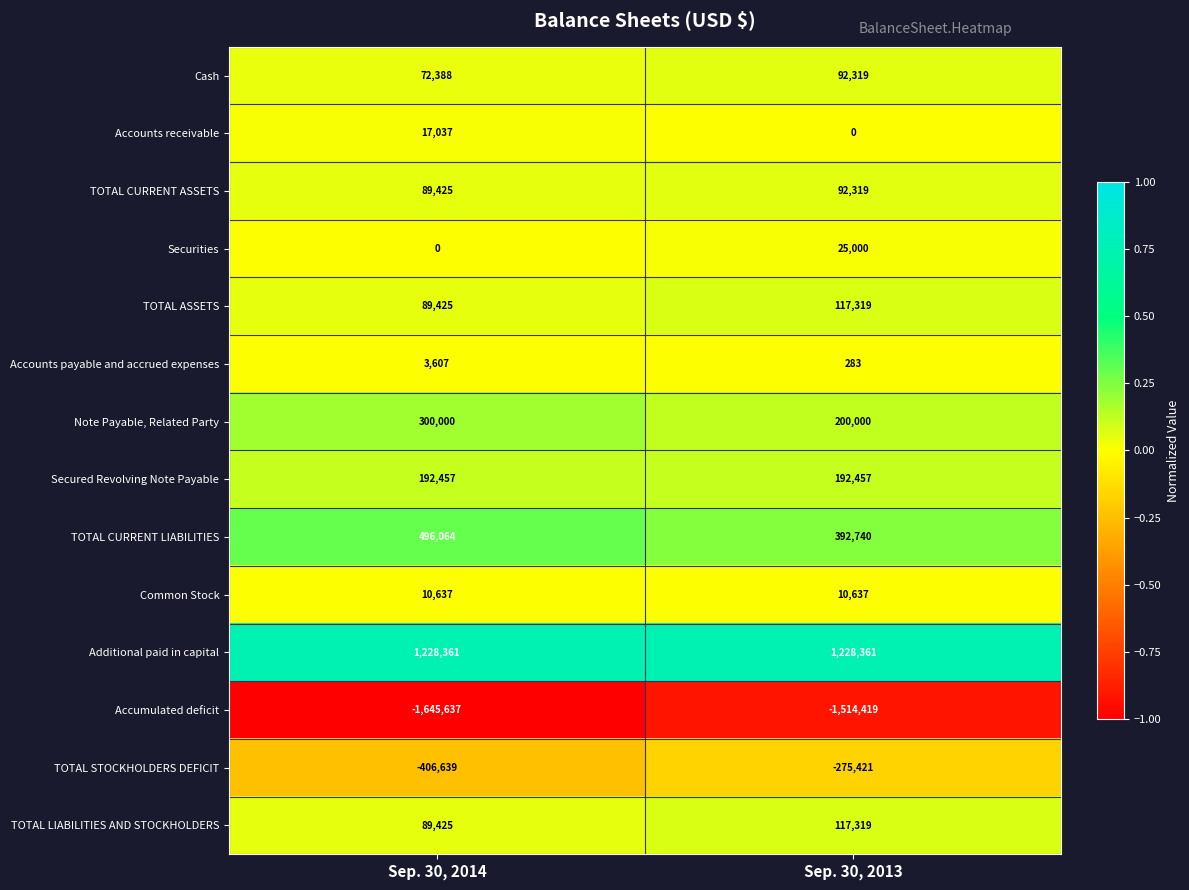

What is the sum of all Note Payable, Related Party values?

500000